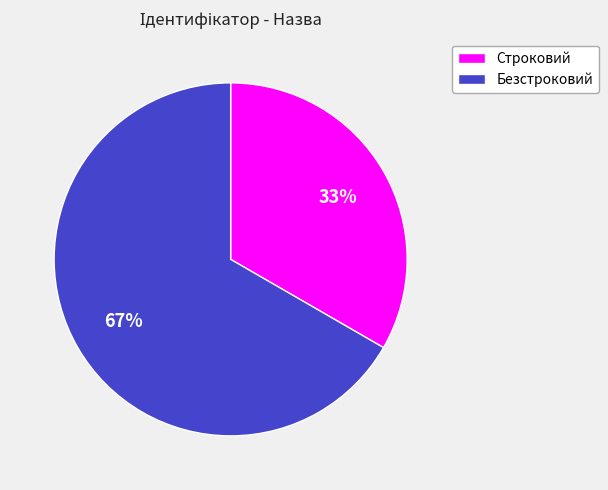

True or false: Безстроковий accounts for 67% of the total.

True